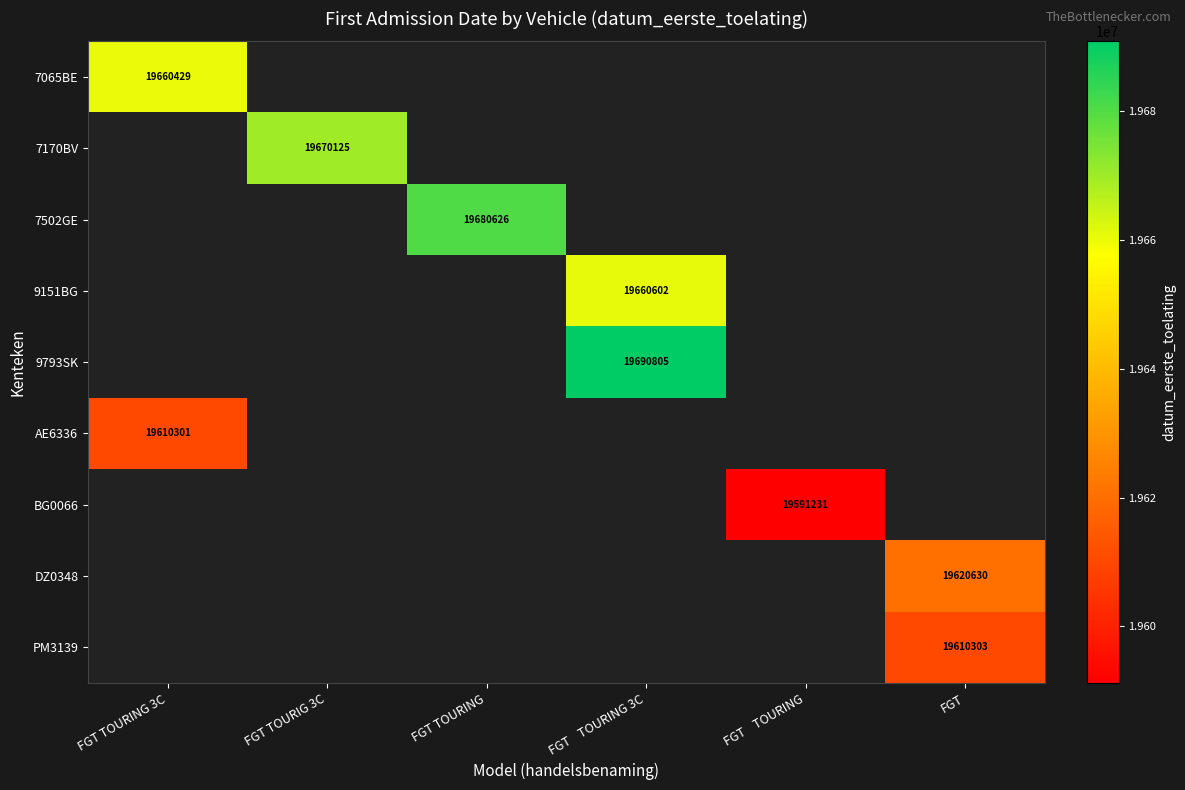

The BG0066 series shows 19591231 at FGT    TOURING. True or false?

True